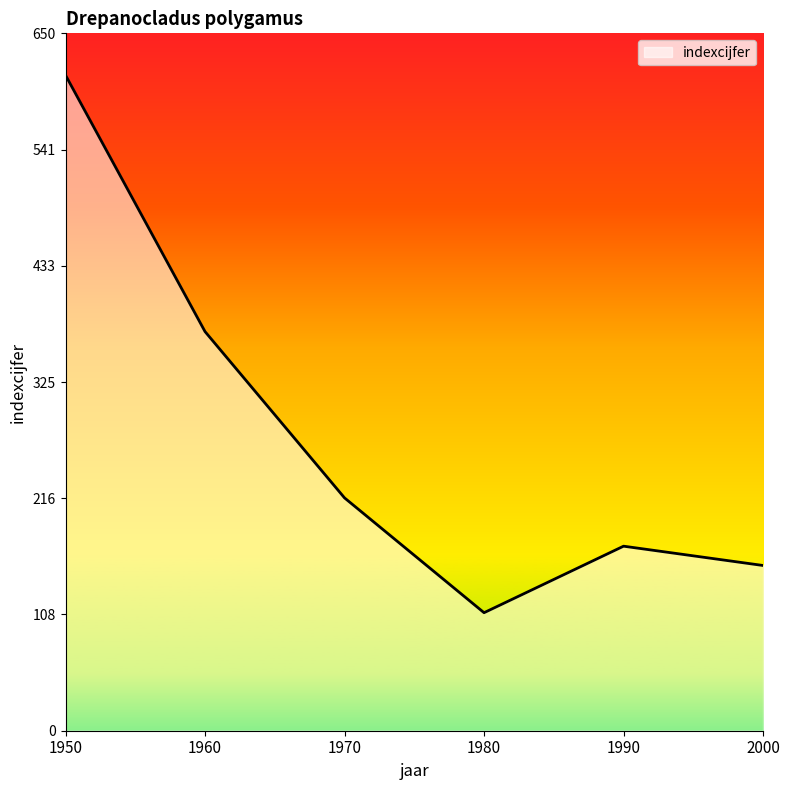

What is the difference between the values at 1950 and 1960?

239